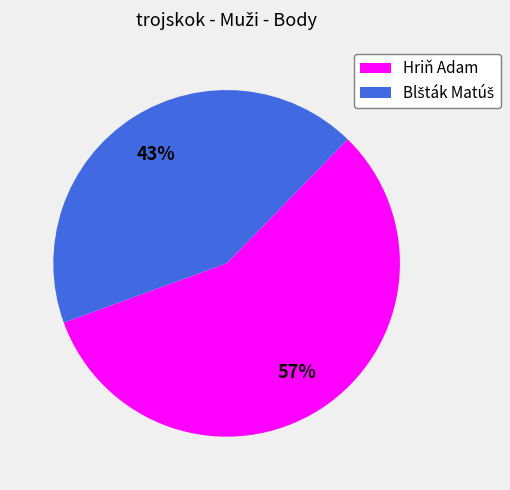

To the nearest percent, what percentage of the pie is Hriň Adam?

57%